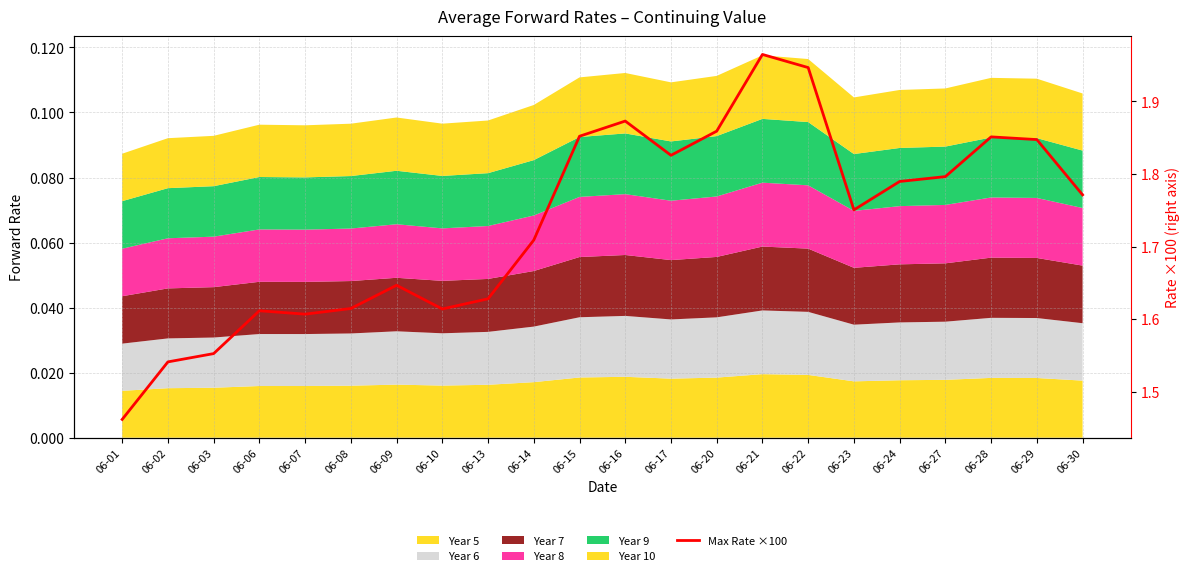

Does the chart have visible grid lines?

Yes